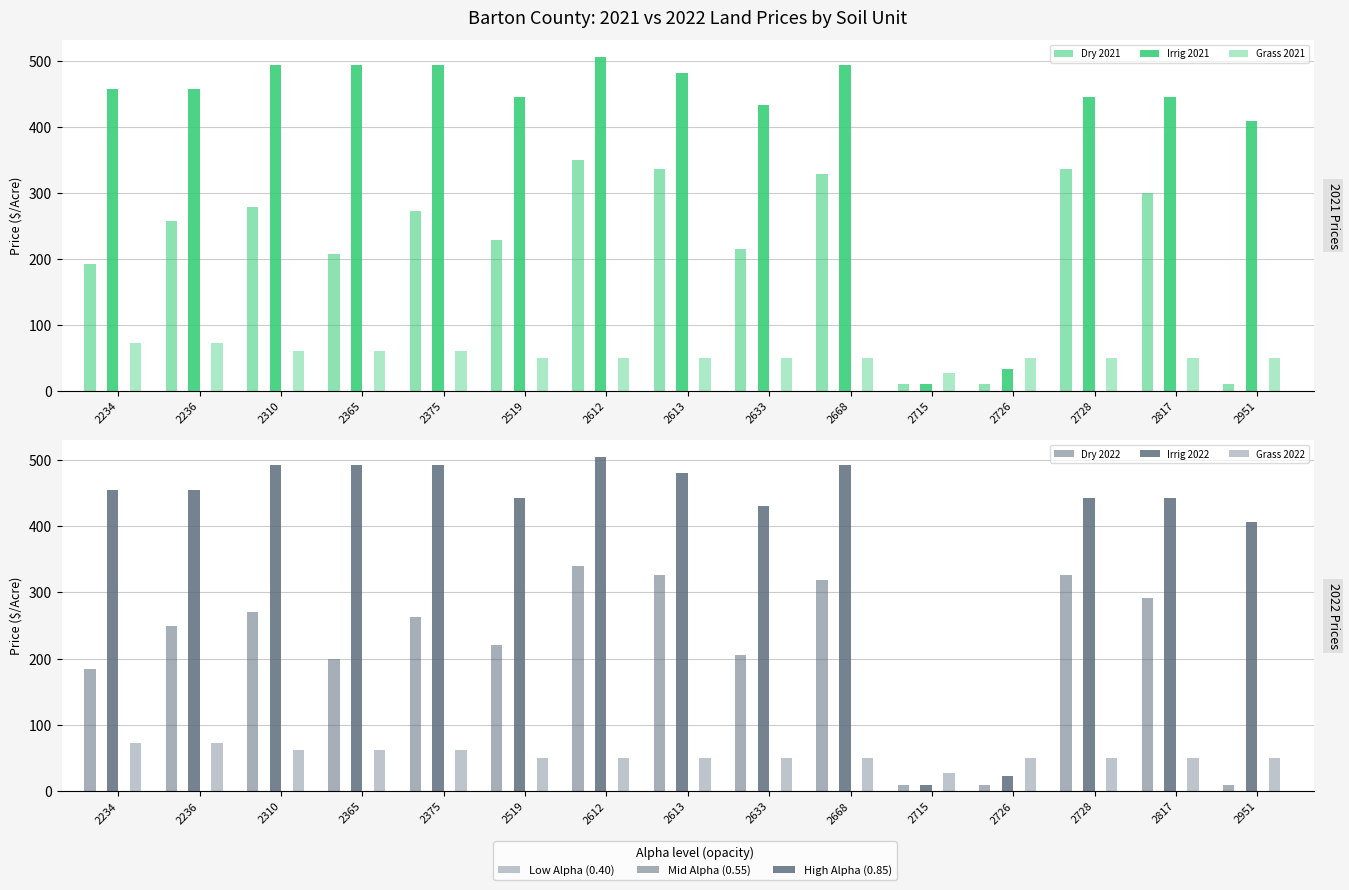

Reading left to right, extract all data points from this chart.

Dry 2021: 2234=193	2236=258	2310=279	2365=208	2375=272	2519=229	2612=350	2613=336	2633=215	2668=329	2715=10	2726=10	2728=336	2817=300	2951=10
Irrig 2021: 2234=458	2236=458	2310=494	2365=494	2375=494	2519=445	2612=506	2613=482	2633=433	2668=494	2715=10	2726=34	2728=445	2817=445	2951=409
Grass 2021: 2234=72	2236=72	2310=61	2365=61	2375=61	2519=50	2612=50	2613=50	2633=50	2668=50	2715=28	2726=50	2728=50	2817=50	2951=50
Dry 2022: 2234=185	2236=249	2310=270	2365=199	2375=263	2519=220	2612=340	2613=326	2633=206	2668=319	2715=10	2726=10	2728=326	2817=291	2951=10
Irrig 2022: 2234=455	2236=455	2310=492	2365=492	2375=492	2519=443	2612=504	2613=480	2633=430	2668=492	2715=10	2726=23	2728=443	2817=443	2951=406
Grass 2022: 2234=73	2236=73	2310=62	2365=62	2375=62	2519=50	2612=50	2613=50	2633=50	2668=50	2715=28	2726=50	2728=50	2817=50	2951=50